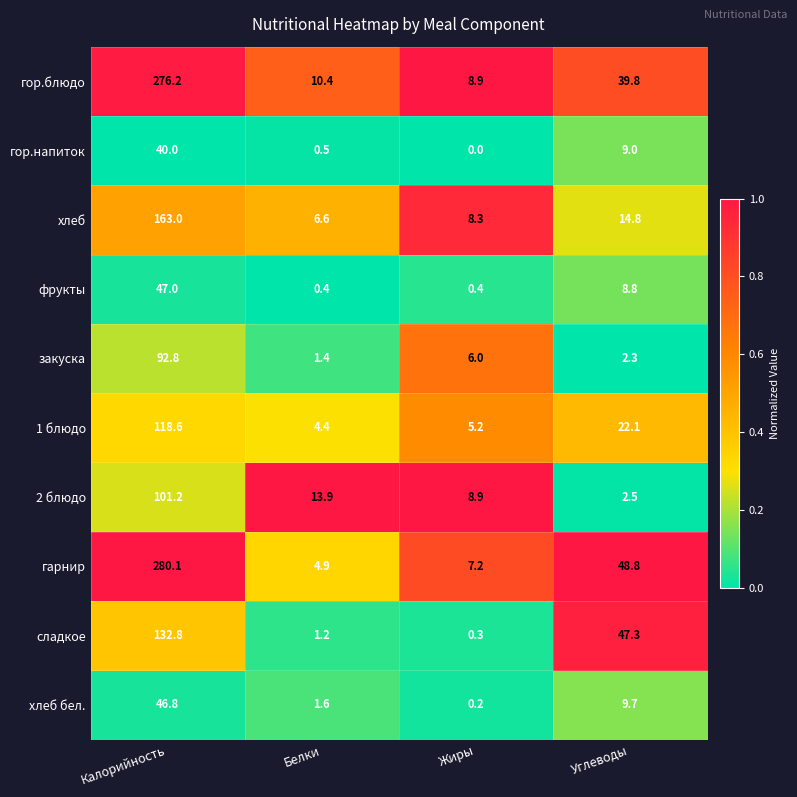

At which category does the chart reach its peak across all series?

Калорийность